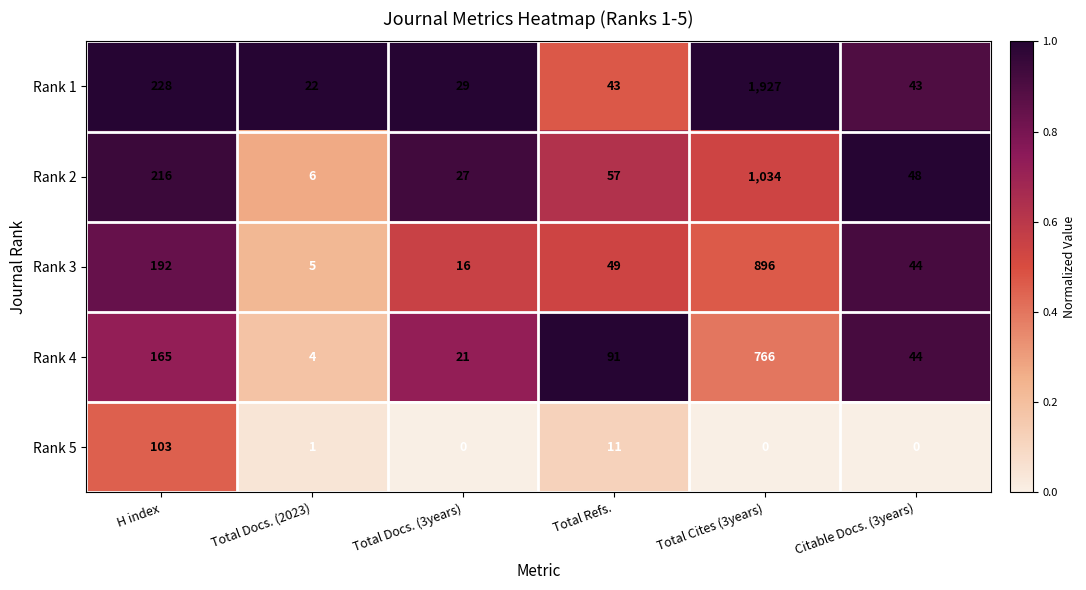

What is the minimum value for Rank 3?

5